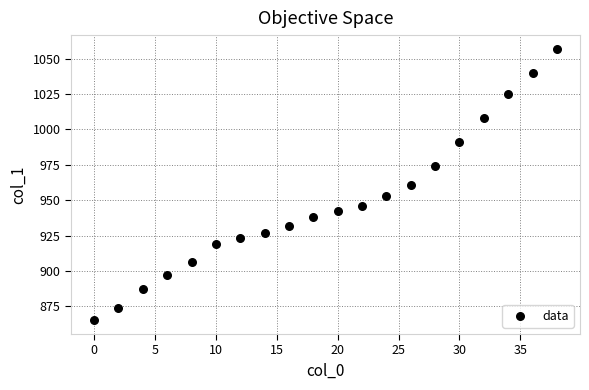

What is the range of X values (max minus min)?

38